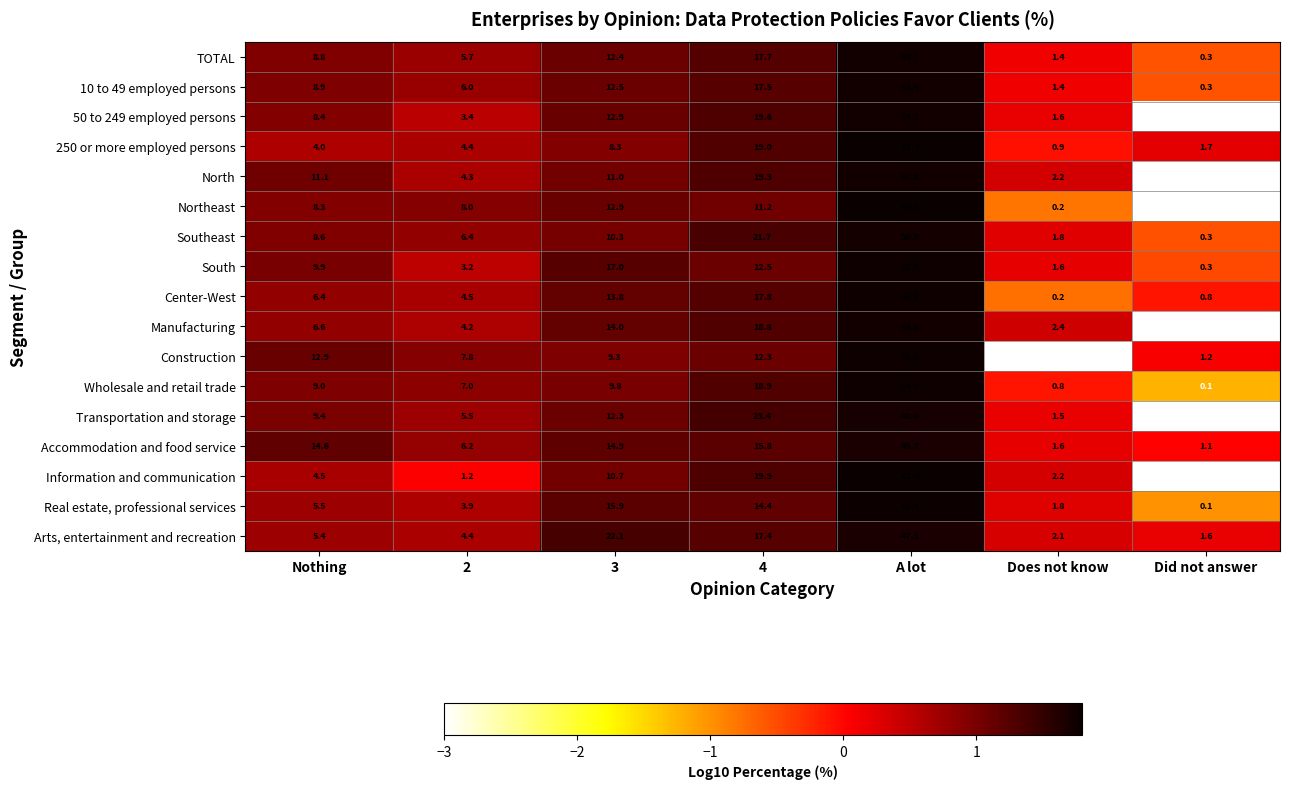

At how many categories does at least one series exceed 0?

7